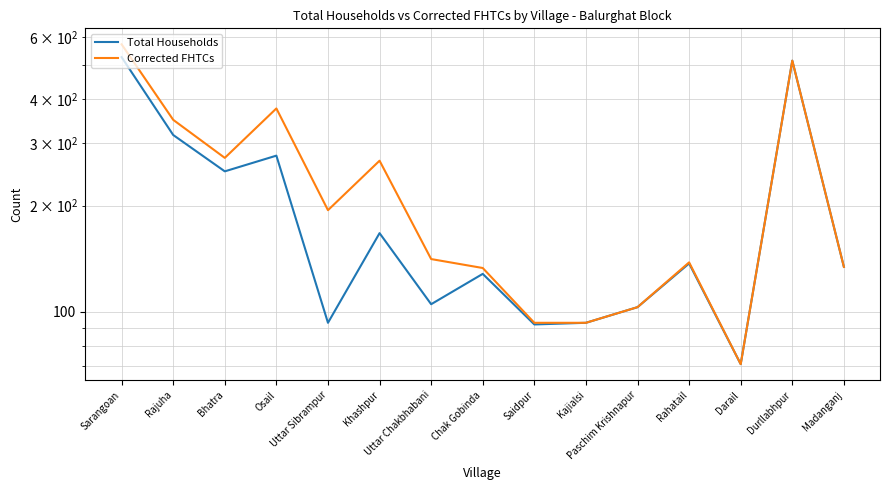

How many data points in Corrected FHTCs are above 141?

7